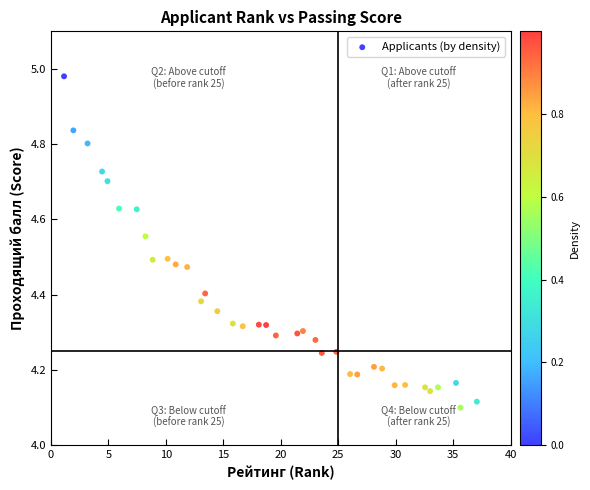

What is the range of X values (max minus min)?

35.9